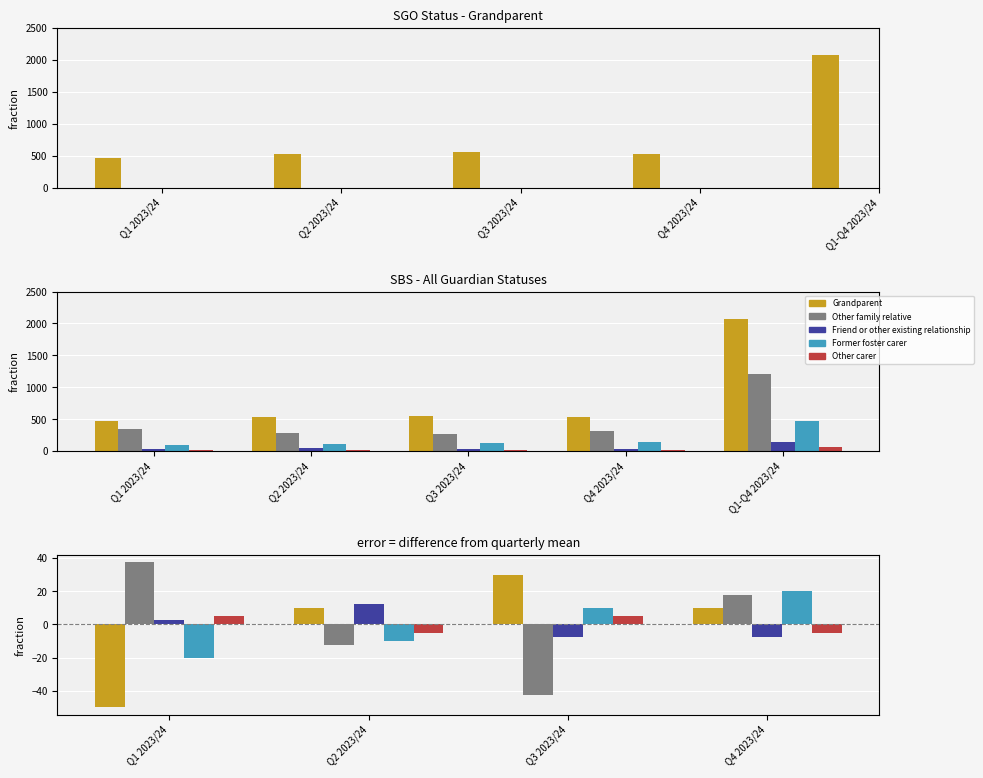

True or false: Other family relative has a value of 28.9 at Q4 2023/24.

False